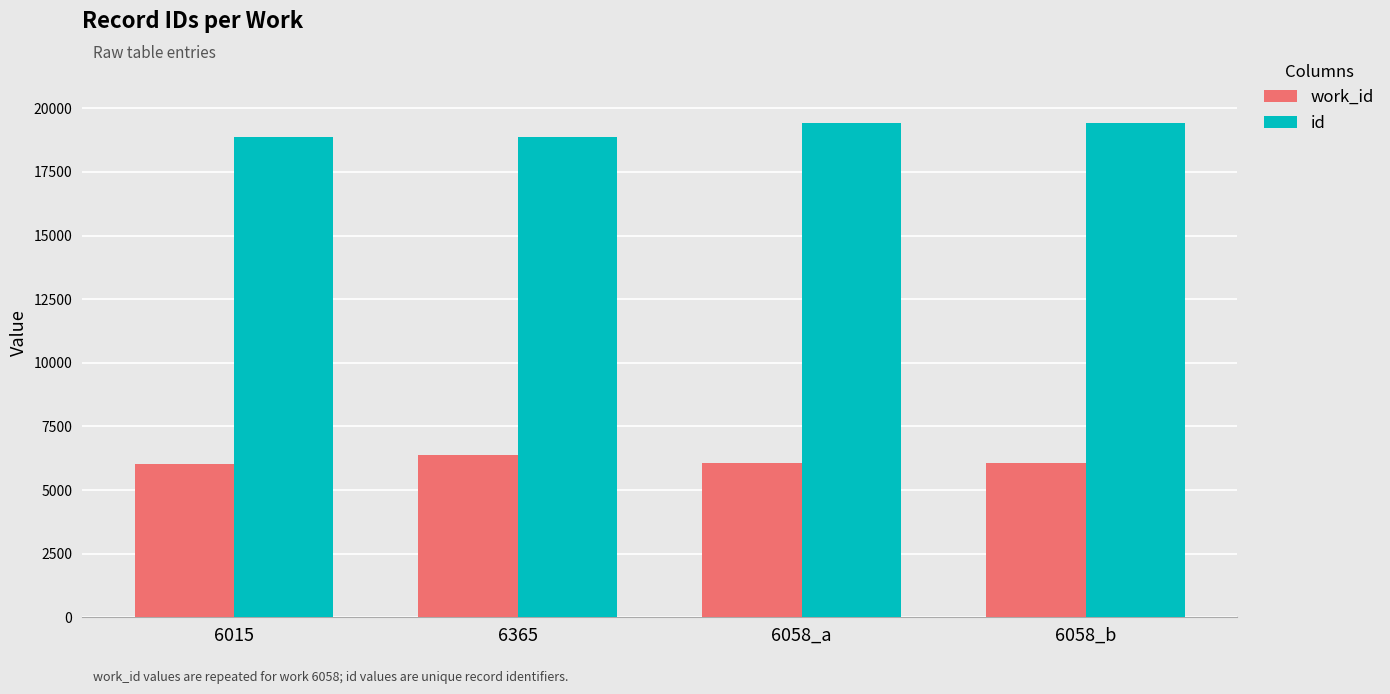

The id series shows 4361 at 6365. True or false?

False